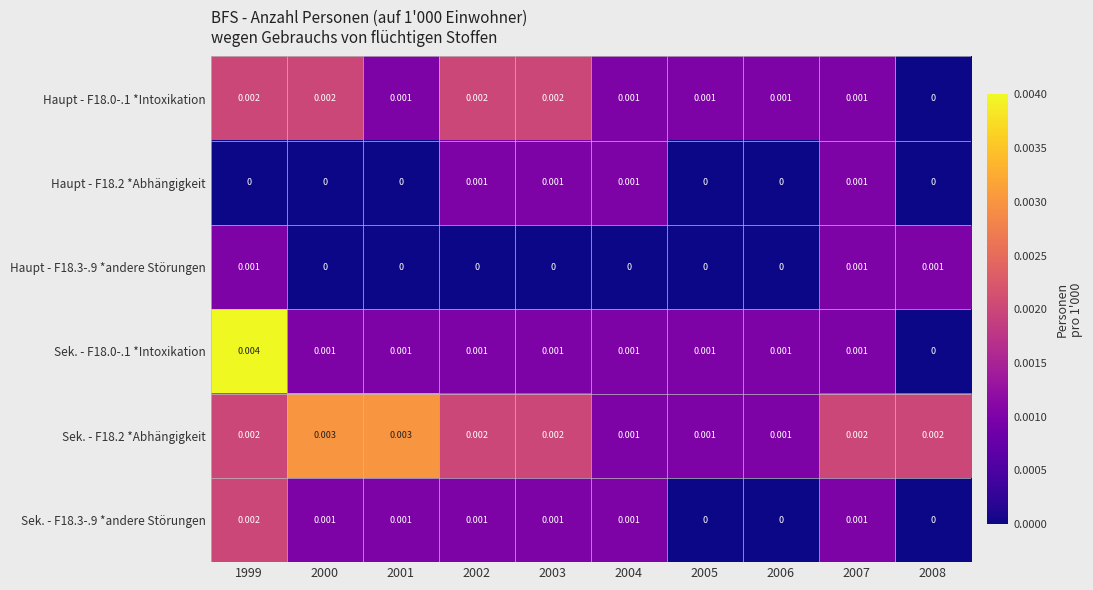

How many series are shown in this chart?

6